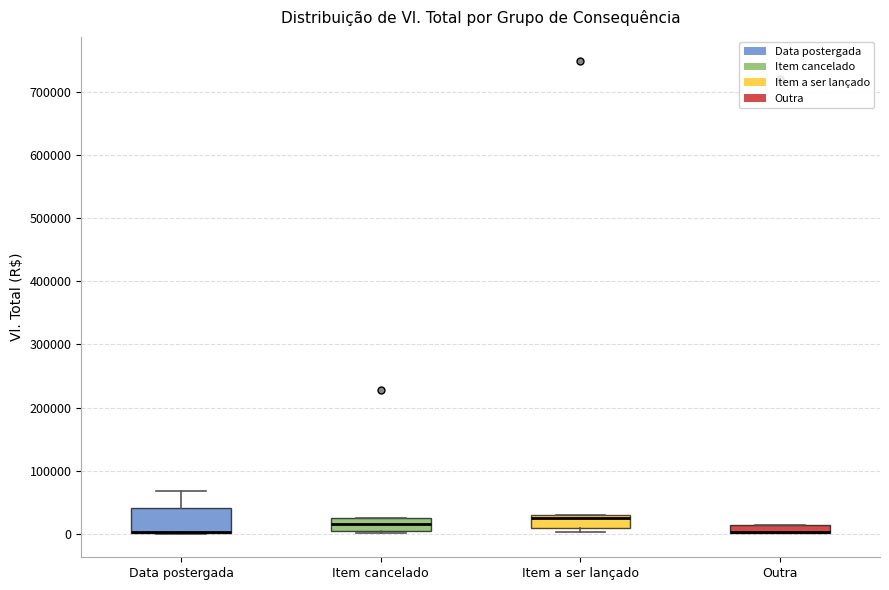

Which box is the tallest, from its lower edge to its upper edge?

Data postergada